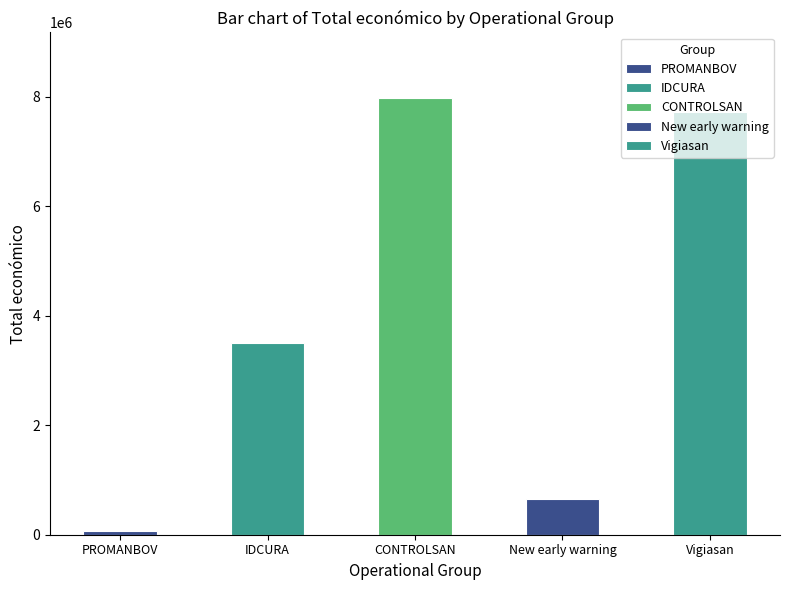

The chart shows a value of 5014653 at Vigiasan. True or false?

False